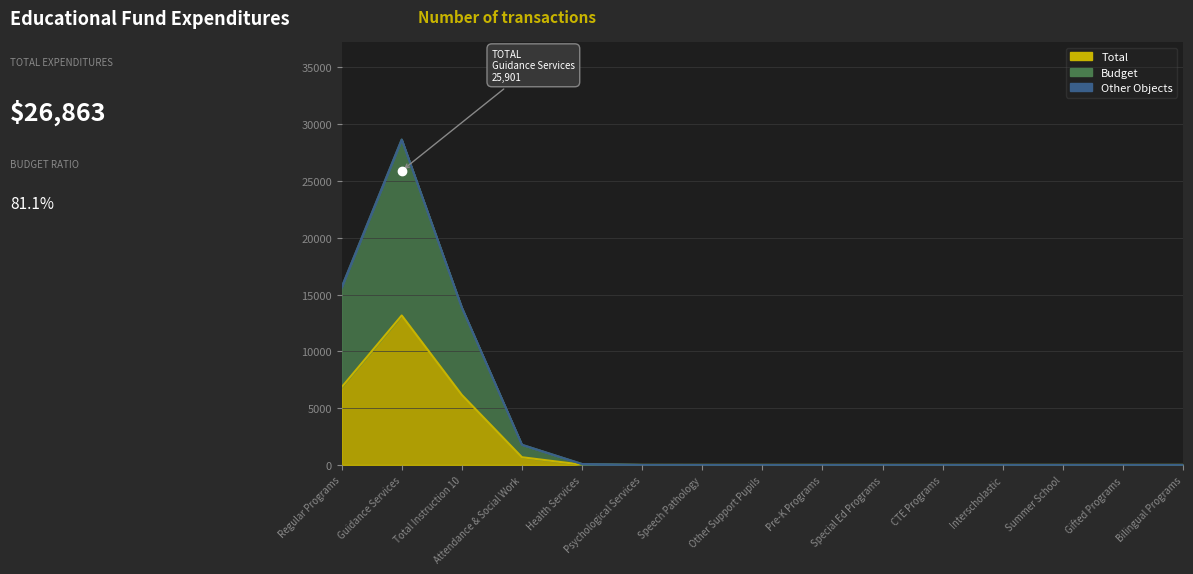

What position from the right is Regular Programs?

15